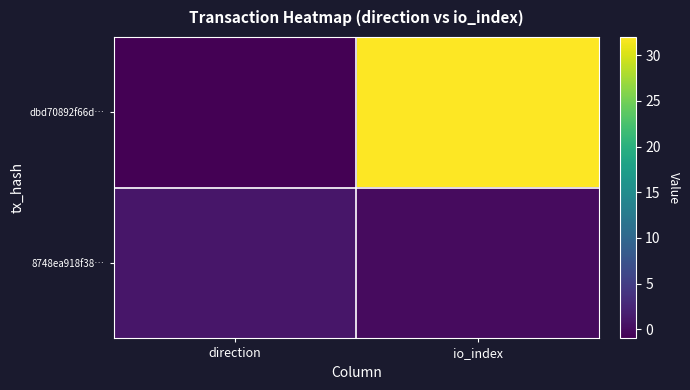

What is the smallest value displayed?

-1